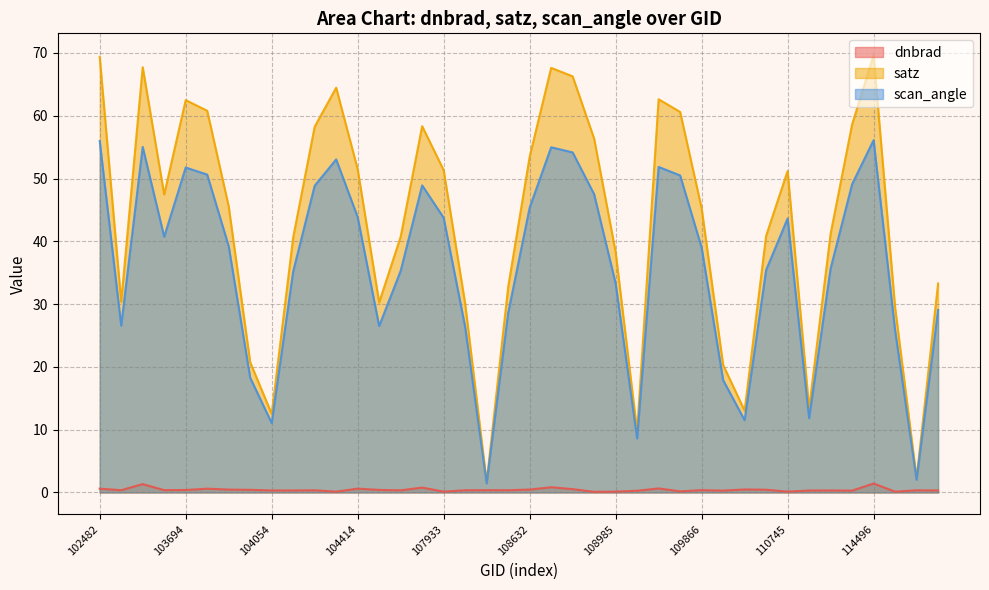

Reading left to right, what are all the values shown in this chart?

dnbrad: 102482=0.6	539=0.4	102980=1.3	103574=0.4	103694=0.4	103702=0.6	103818=0.5	103936=0.4	104054=0.3	104170=0.3	104287=0.3	104295=0.1	104414=0.6	104530=0.4	107573=0.3	107744=0.8	107933=0.1	108103=0.3	108281=0.4	108455=0.4	108632=0.5	108645=0.8	108802=0.5	108816=0.1	108985=0.1	109157=0.3	109679=0.6	109691=0.2	109866=0.4	2276=0.3	110213=0.5	110385=0.4	110745=0.1	2933=0.3	114267=0.3	114382=0.3	114496=1.4	114617=0.1	114731=0.3	114845=0.3
satz: 102482=69.4	539=30.4	102980=67.7	103574=47.5	103694=62.5	103702=60.8	103818=45.6	103936=20.7	104054=12.5	104170=40.6	104287=58.2	104295=64.5	104414=51.5	104530=30.3	107573=40.7	107744=58.3	107933=51.3	108103=30.1	108281=1.6	108455=32.7	108632=53.5	108645=67.6	108802=66.3	108816=56.4	108985=38.3	109157=9.7	109679=62.6	109691=60.6	109866=45.3	2276=20.3	110213=13.0	110385=40.9	110745=51.2	2933=13.4	114267=41.2	114382=58.6	114496=69.6	114617=29.5	114731=2.3	114845=33.3
scan_angle: 102482=56.0	539=26.6	102980=55.0	103574=40.7	103694=51.8	103702=50.6	103818=39.2	103936=18.3	104054=11.1	104170=35.2	104287=48.9	104295=53.0	104414=43.9	104530=26.5	107573=35.3	107744=48.9	107933=43.8	108103=26.4	108281=1.4	108455=28.6	108632=45.4	108645=55.0	108802=54.2	108816=47.5	108985=33.3	109157=8.6	109679=51.8	109691=50.5	109866=39.0	2276=17.9	110213=11.5	110385=35.4	110745=43.6	2933=11.8	114267=35.7	114382=49.1	114496=56.1	114617=25.8	114731=2.0	114845=29.1